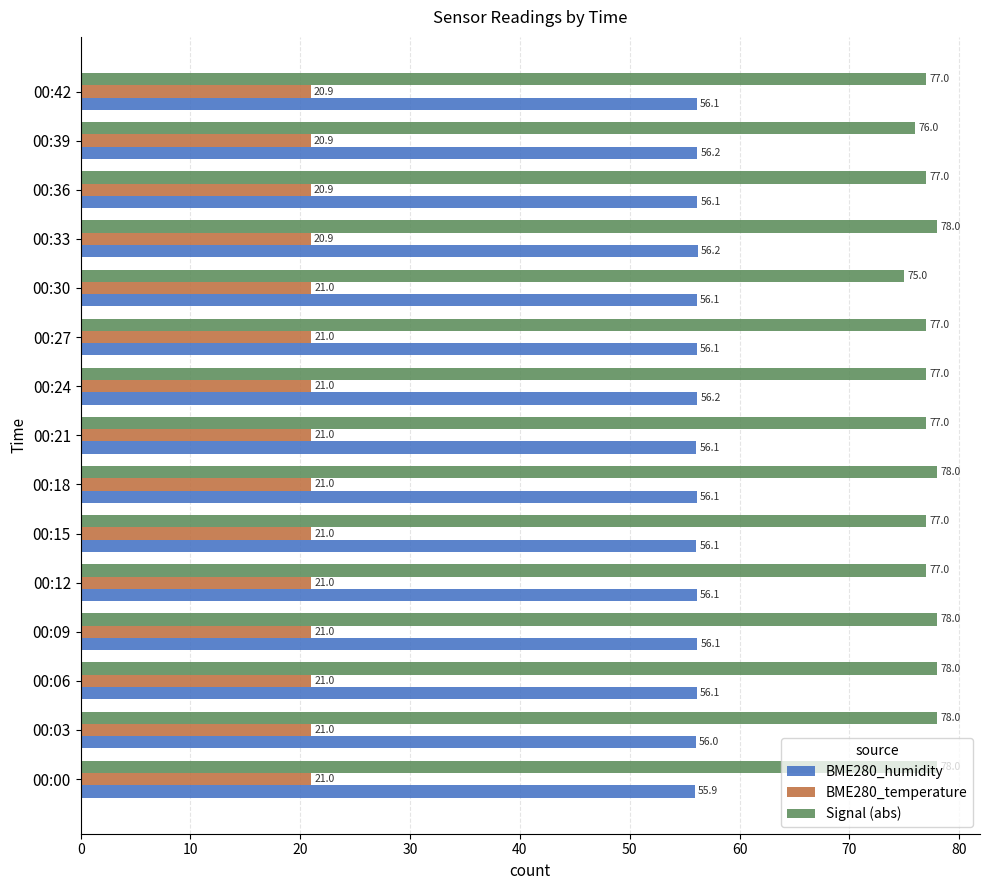

What is the minimum value shown in the chart?

20.9